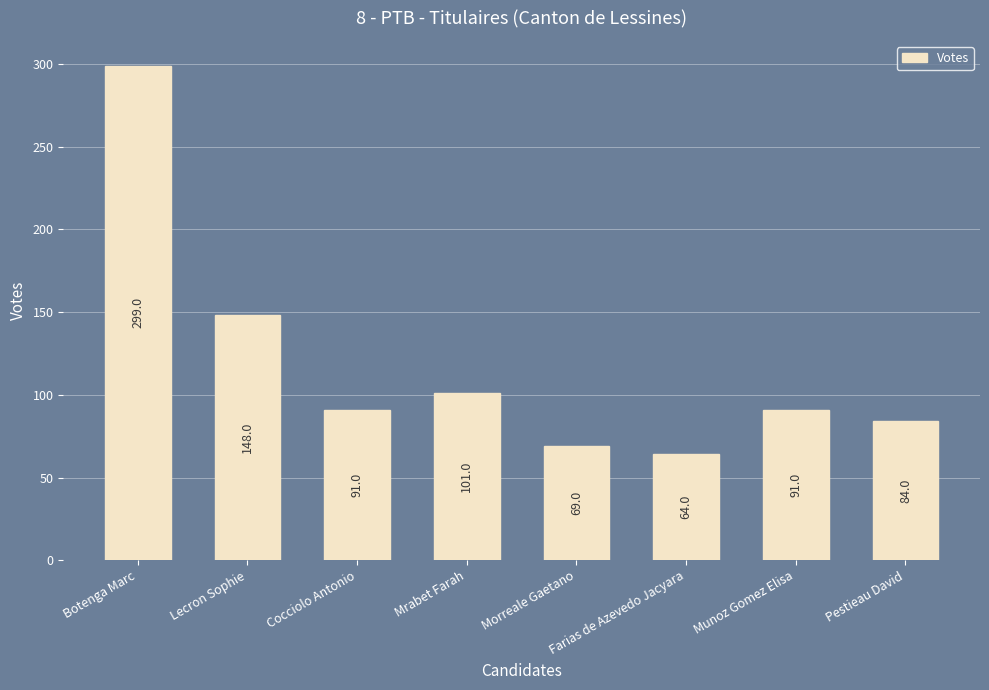

What is the label of the 8th bar from the right?

Botenga Marc